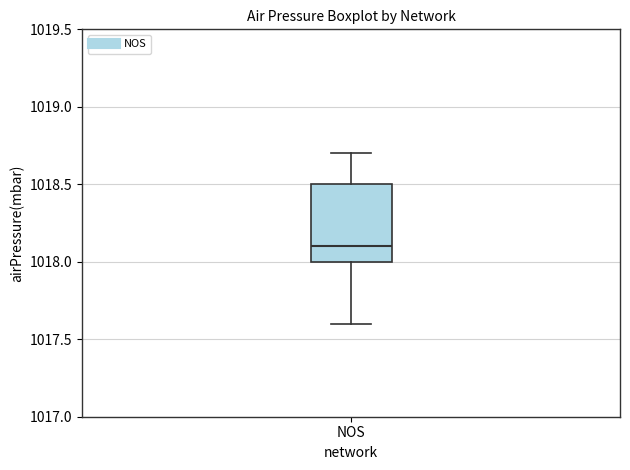

Read this box plot against the y-axis: the position of the median line, the range covered by the box, and the ends of both whiskers. The values are not printed on the chart, so give them approximately, as read against the axis.

median 1018.1, box 1018.0 to 1018.5, whiskers 1017.6 to 1018.7